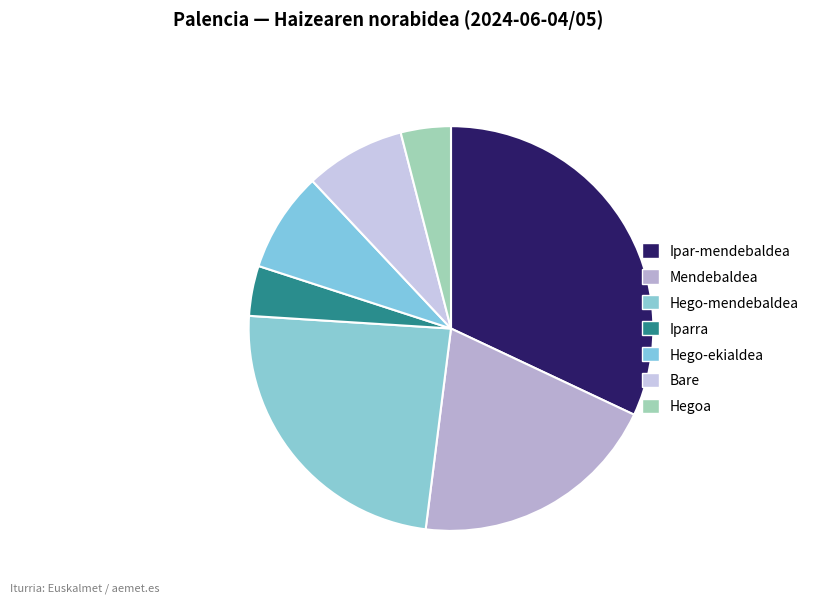

How many slices are in this pie chart?

7